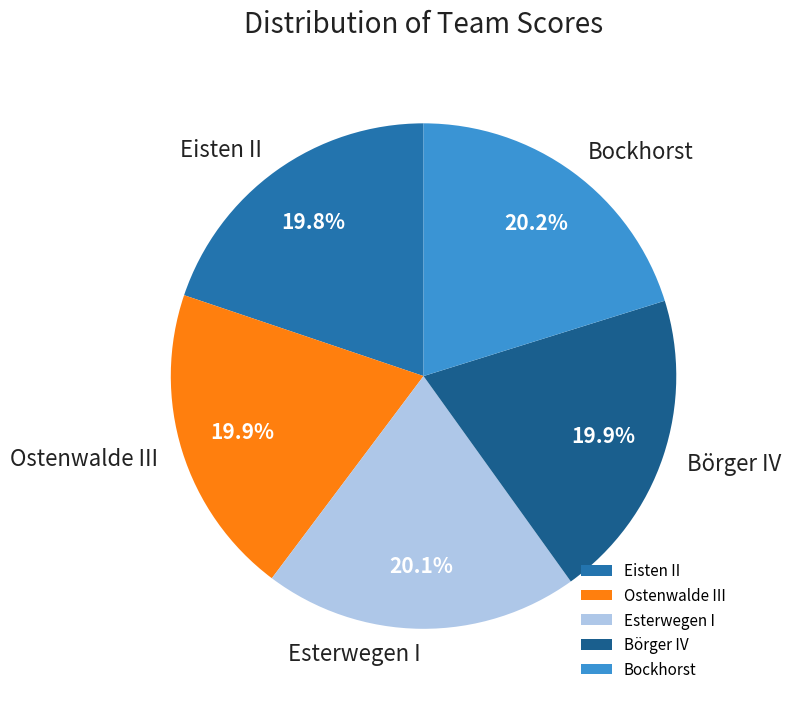

What percentage is the Esterwegen I slice, to the nearest percent?

20%